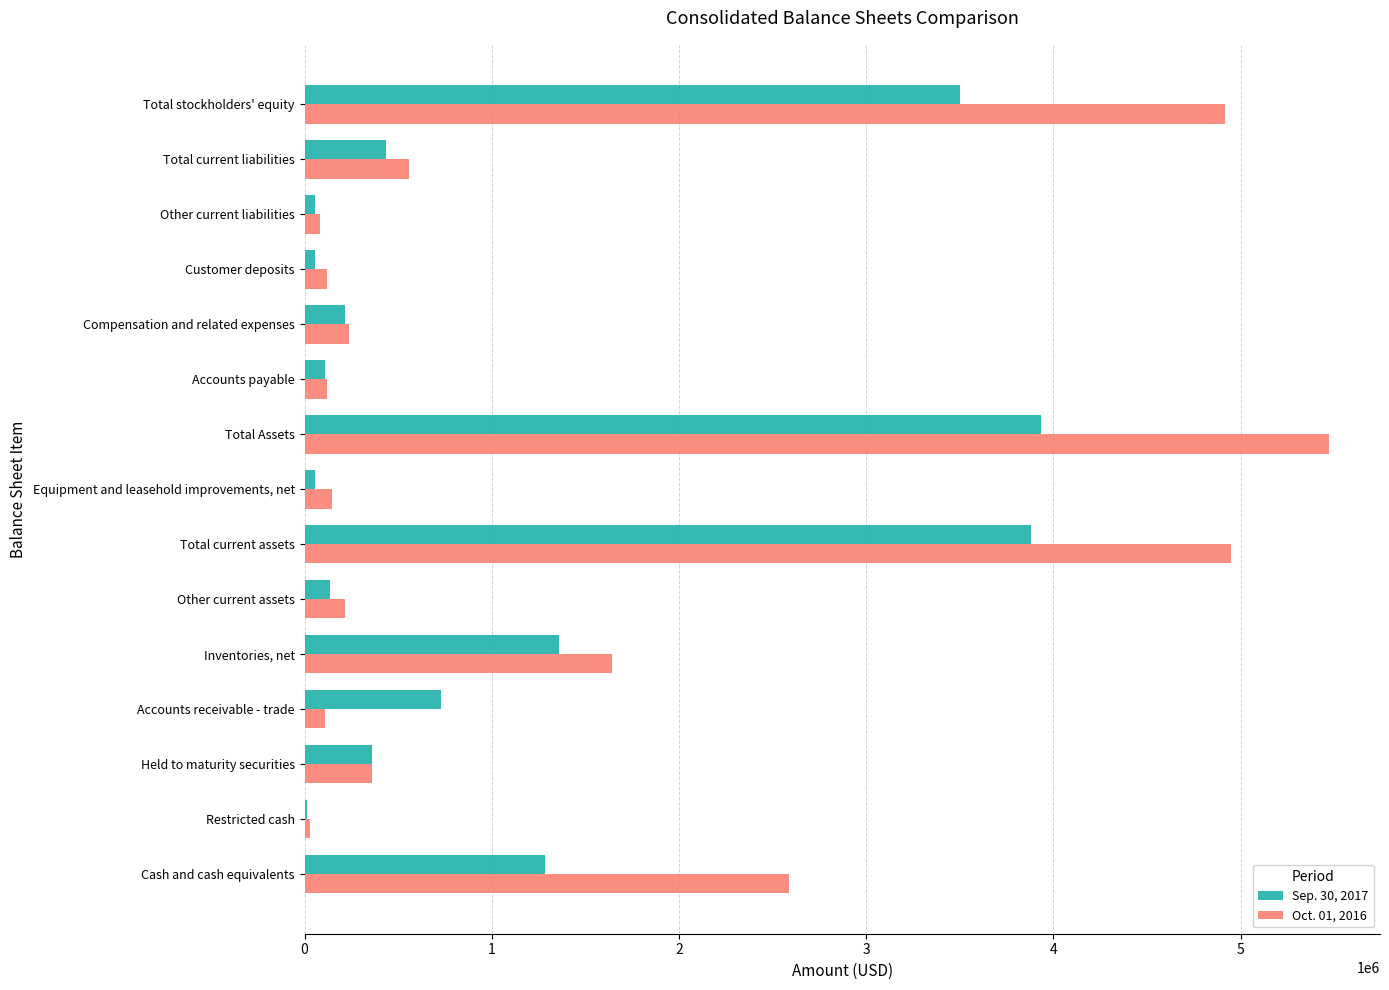

True or false: Sep. 30, 2017 has a value of 777235 at Total current assets.

False